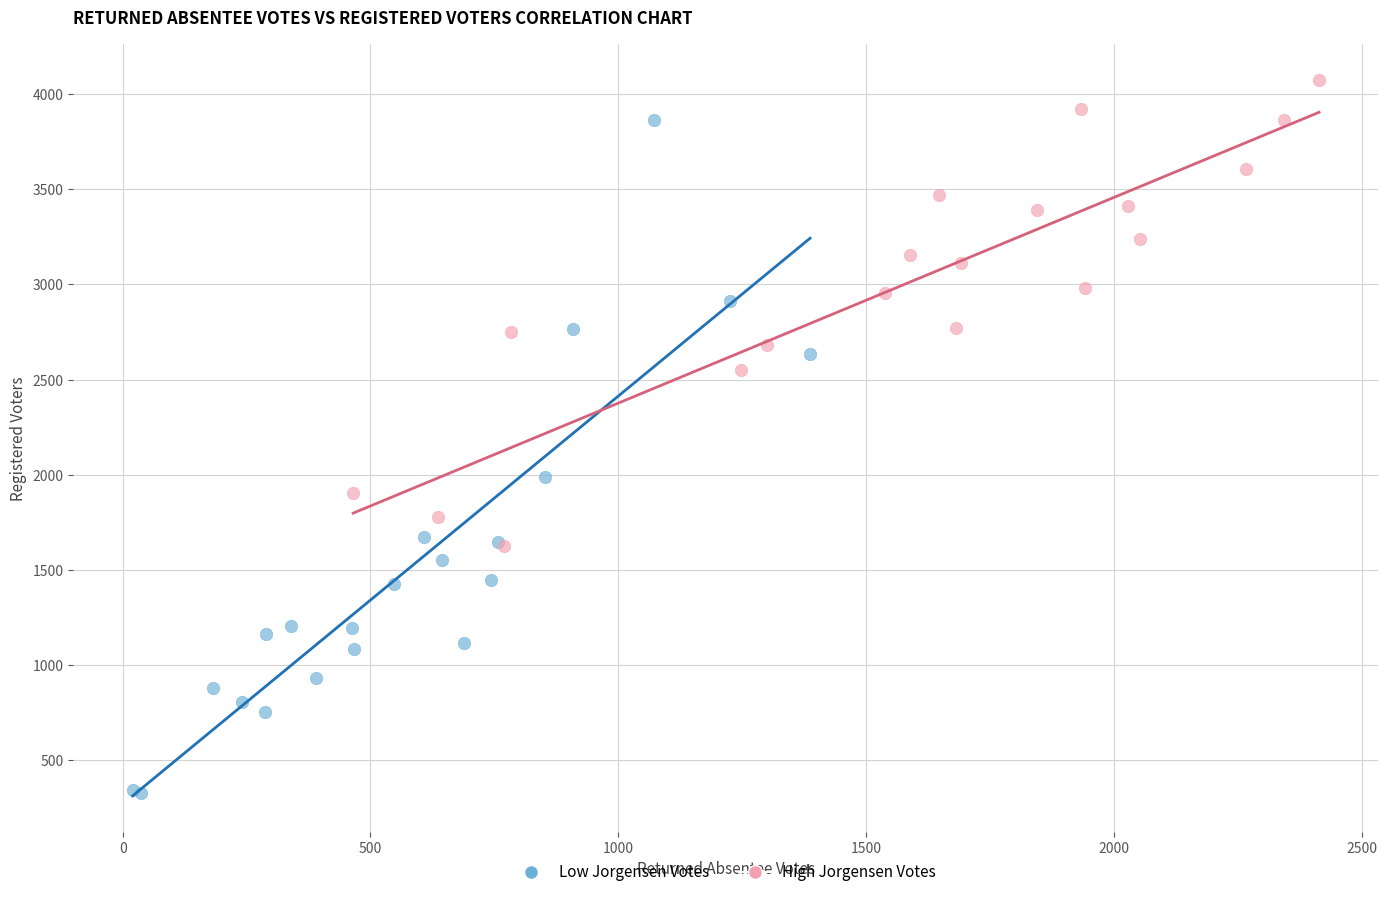

Which series contains the highest Y value?

High Jorgensen Votes